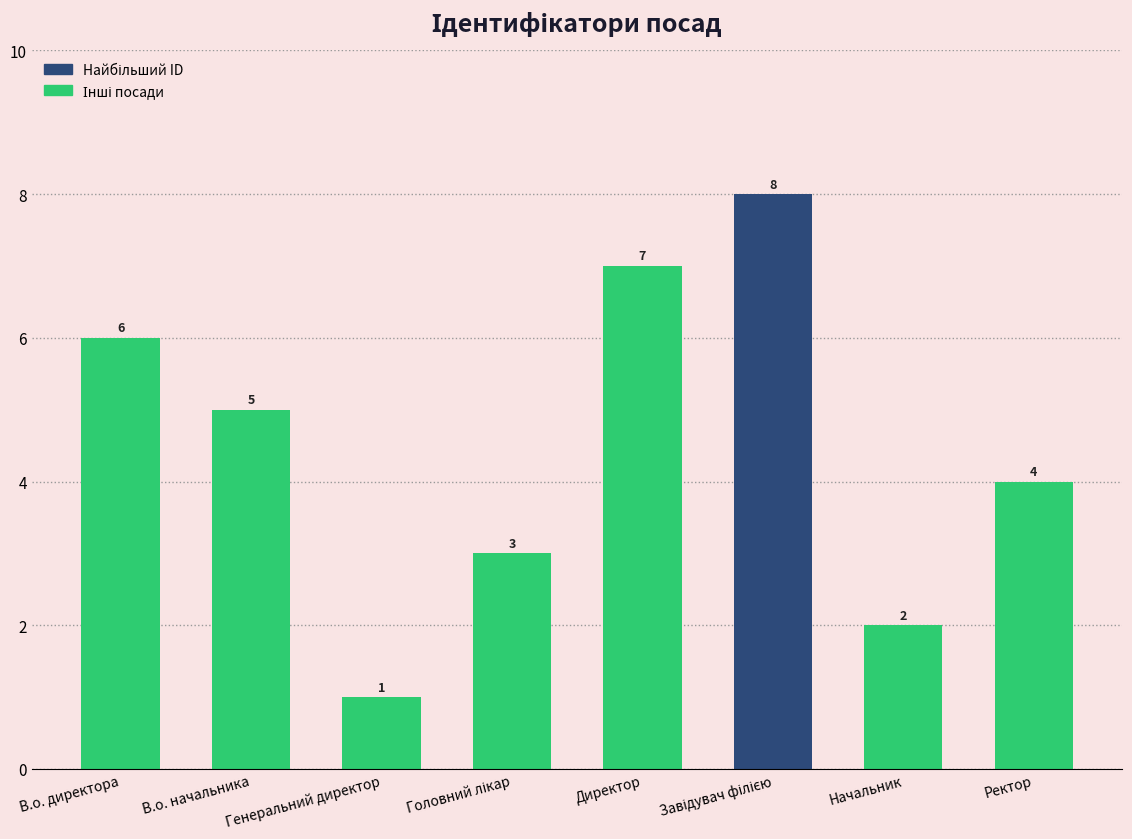

What is the difference between the maximum and minimum values?

7